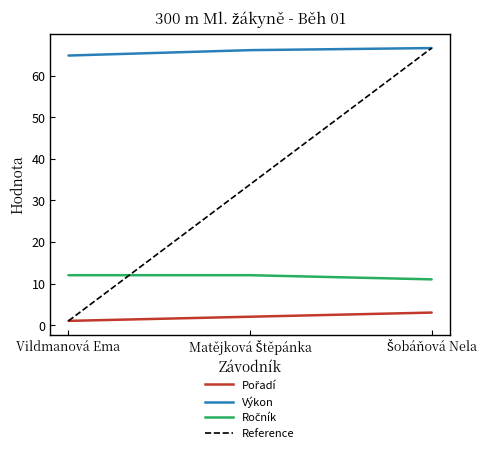

What position from the left is Vildmanová Ema?

1